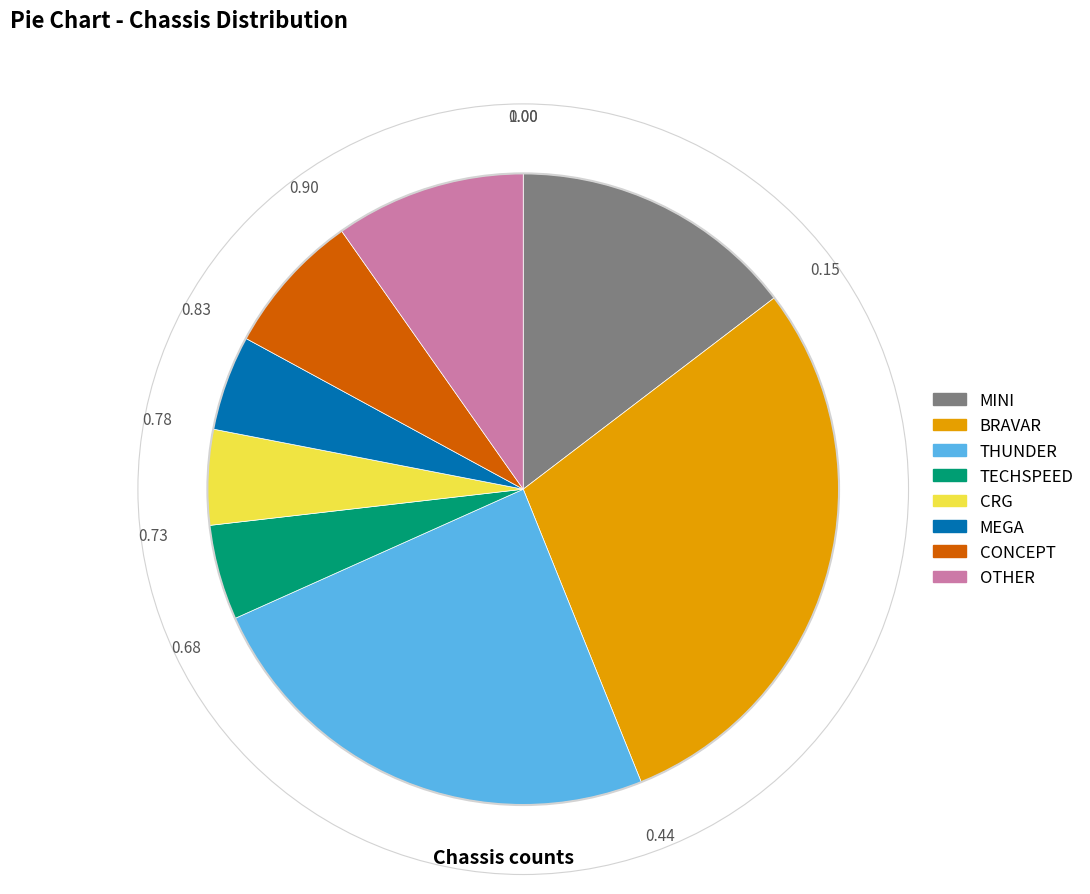

Is the sum of MINI and OTHER greater than half?

No